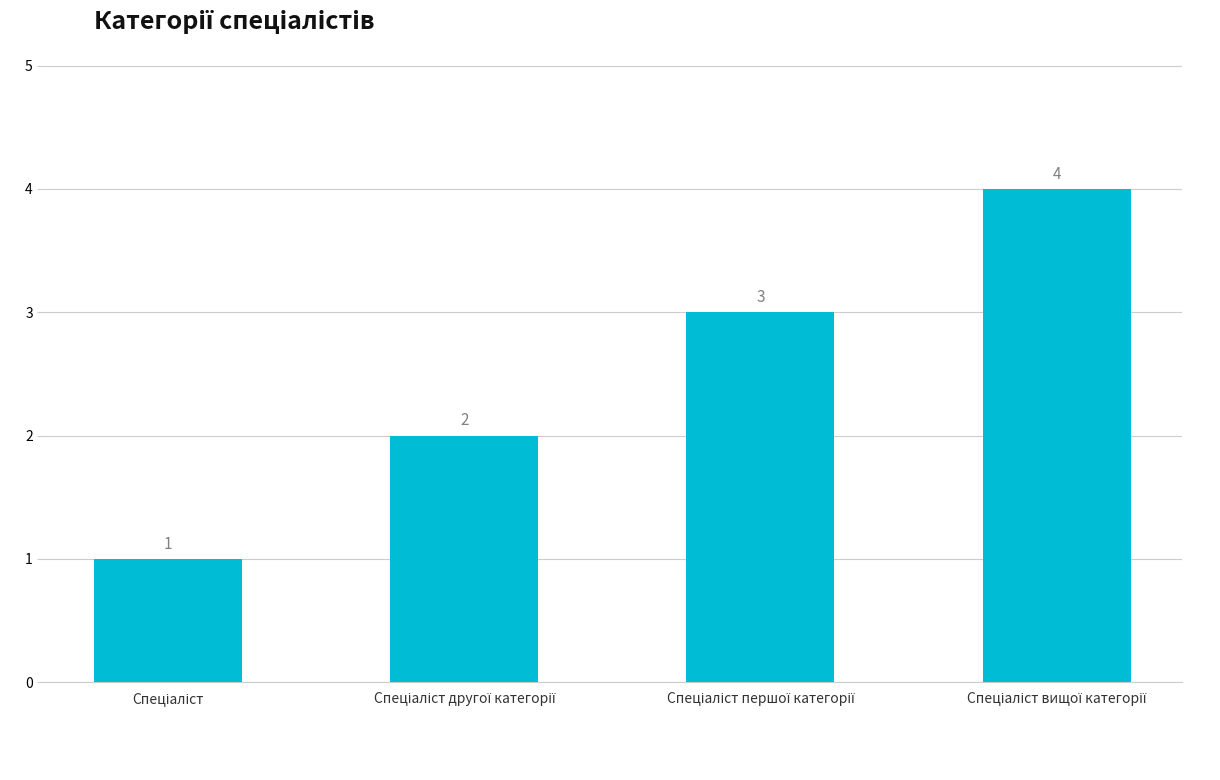

What is the sum of all values?

10